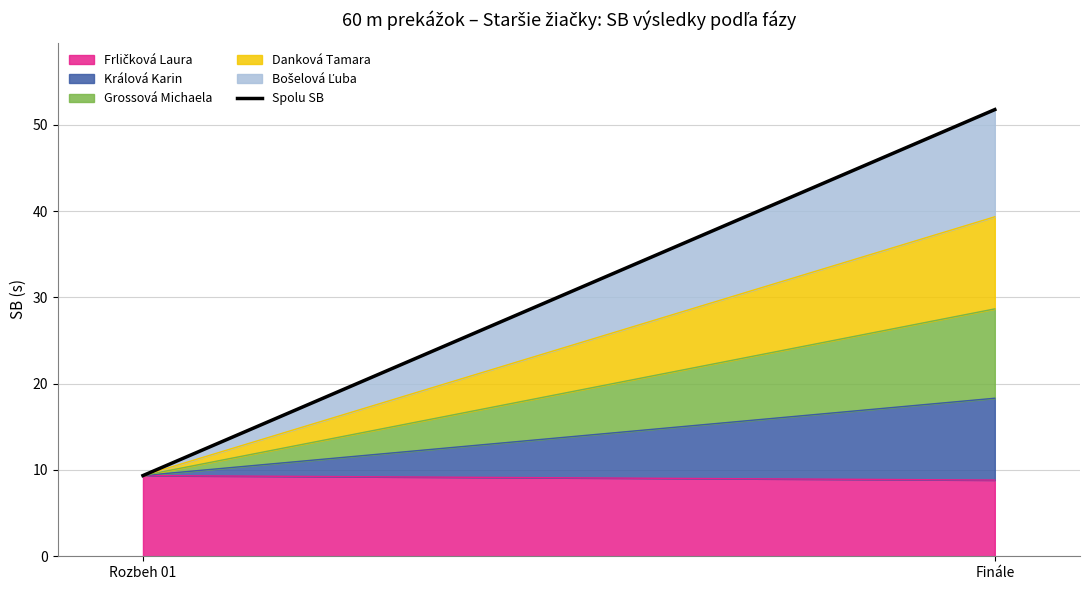

What is the label of the 2nd point from the left?

Finále